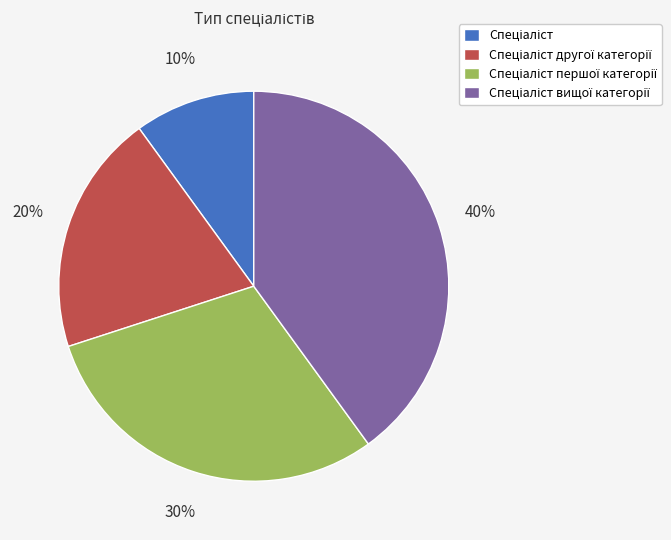

How many segments does this pie chart have?

4